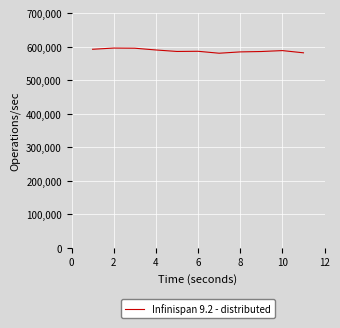

What is the greatest value displayed?

595860